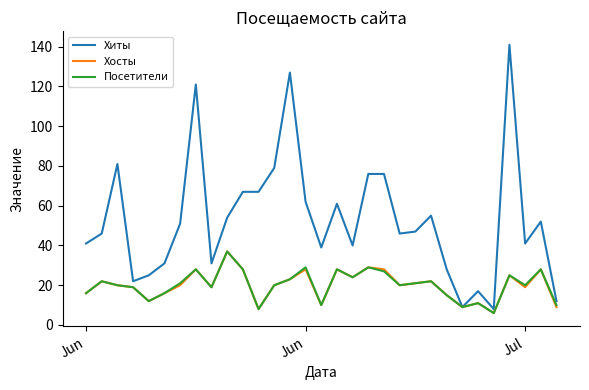

Which series has the largest total across all categories?

Хиты